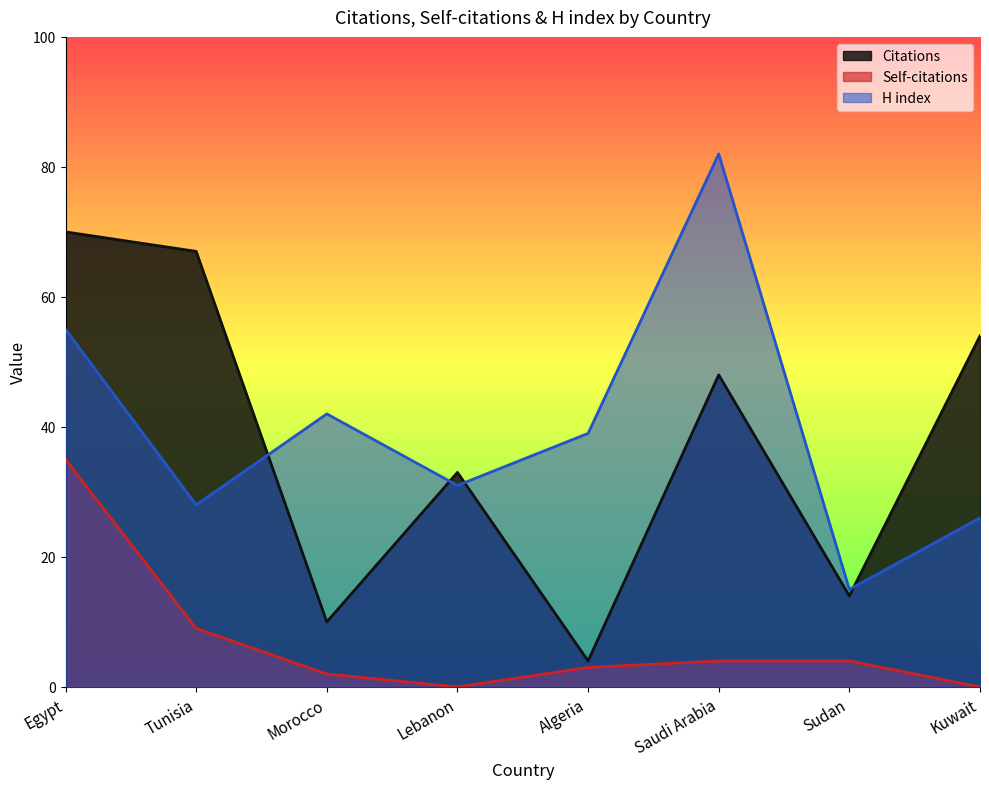

At which label does Citations first exceed 48?

Egypt